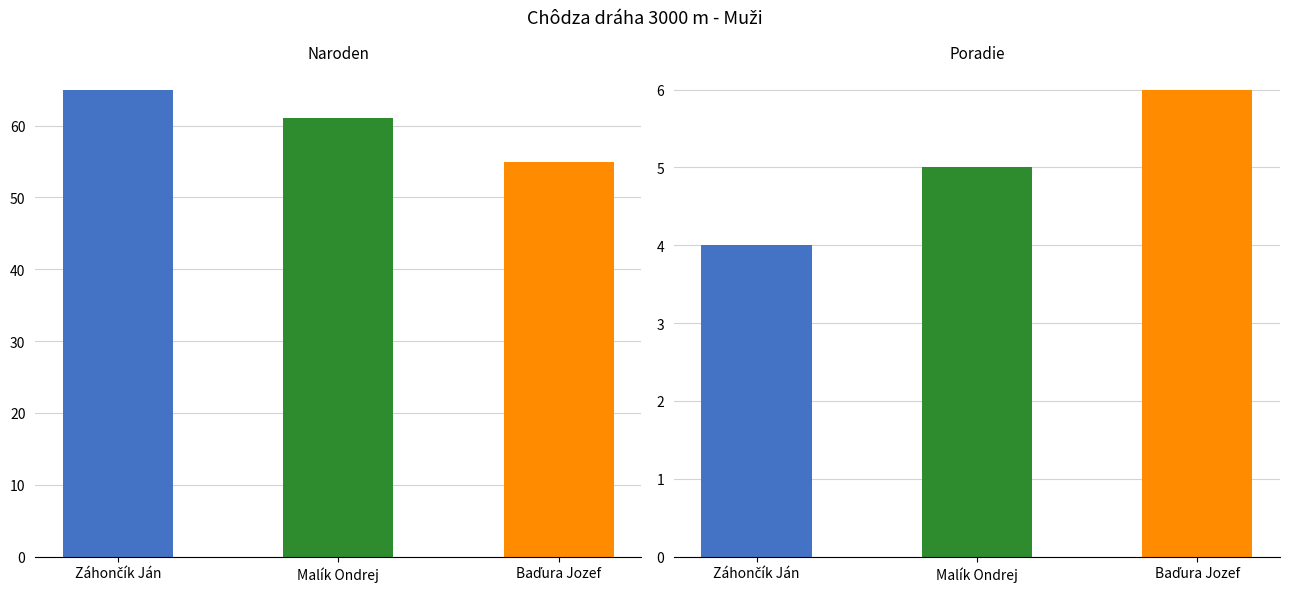

Rank the series by their average value, from lowest to highest.

Poradie, Naroden